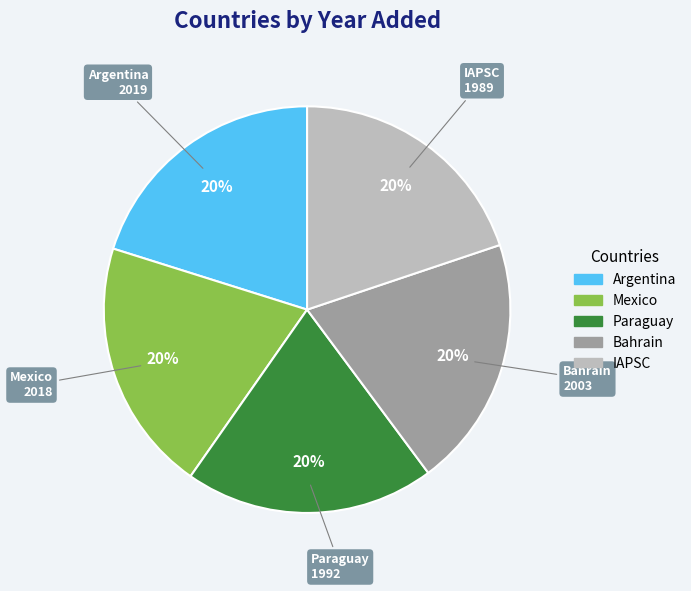

True or false: Argentina accounts for 27% of the total.

False